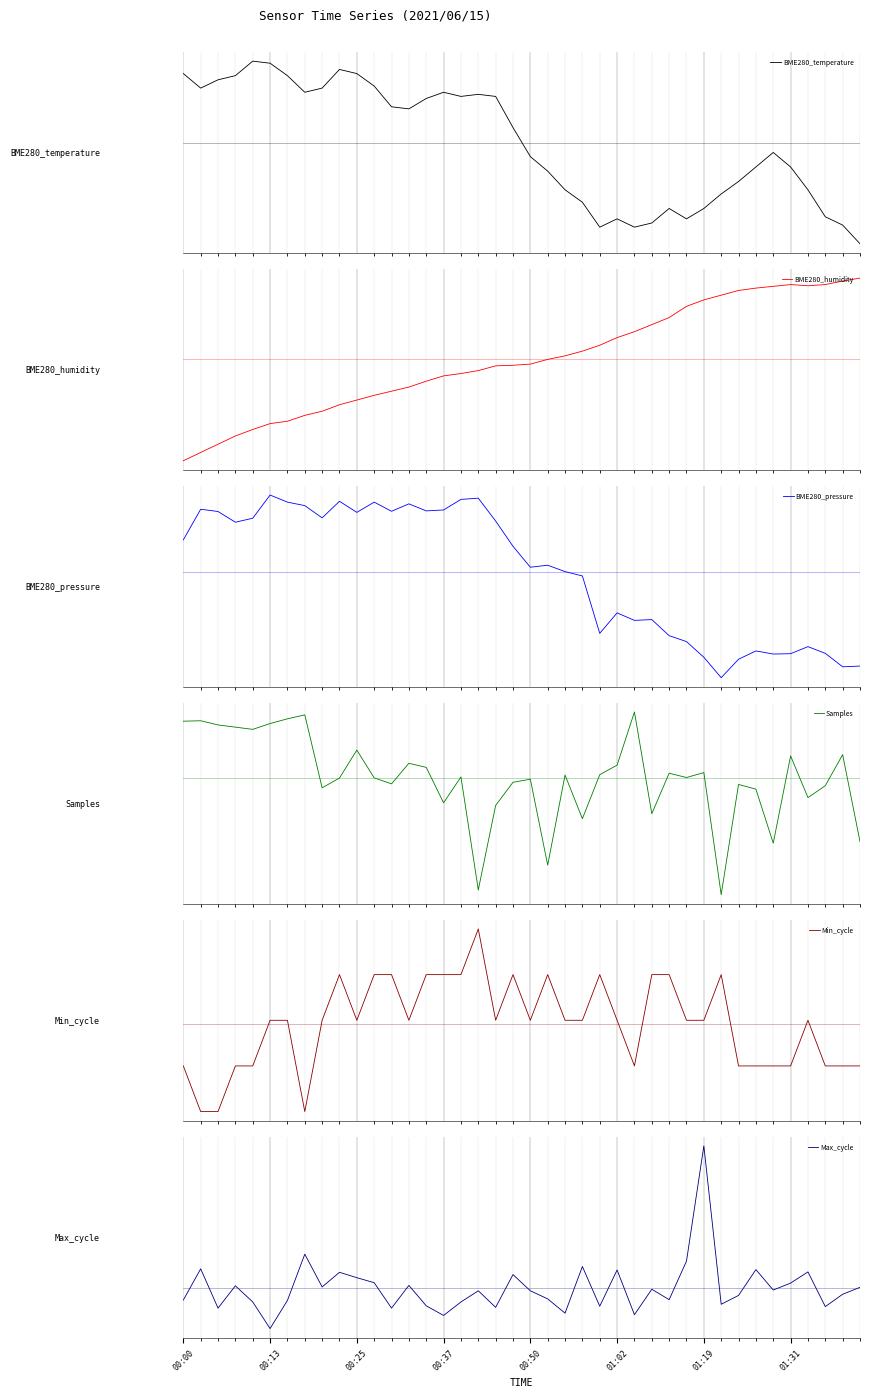

What is the difference between the BME280_temperature values at 35 and 11?

1.3